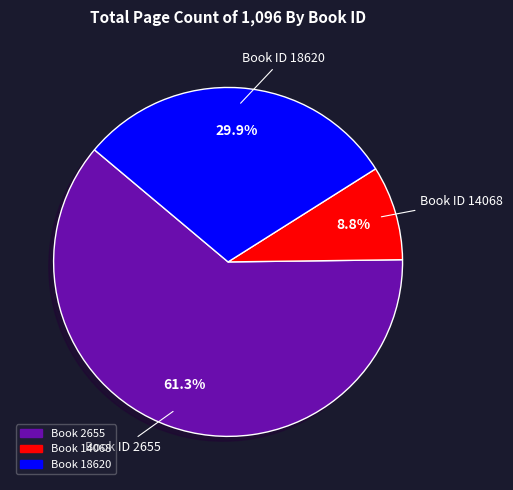

Is there any slice that represents more than half of the pie?

Yes